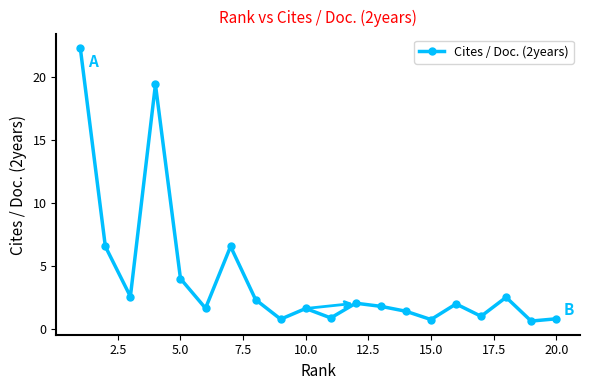

What is the average value?

4.1